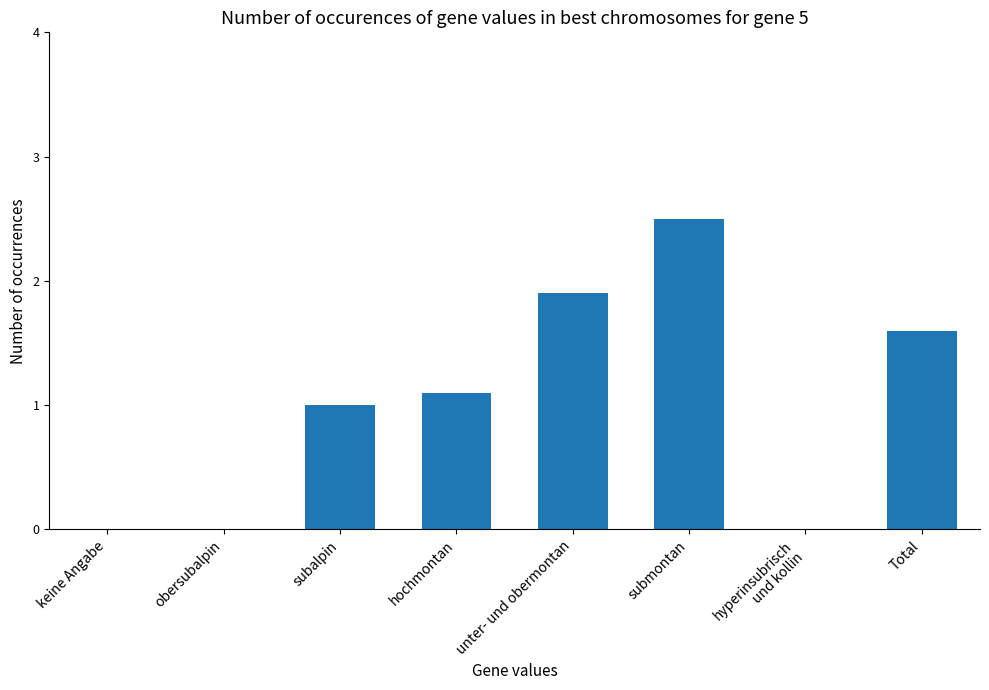

At which label is the value closest to 1?

subalpin